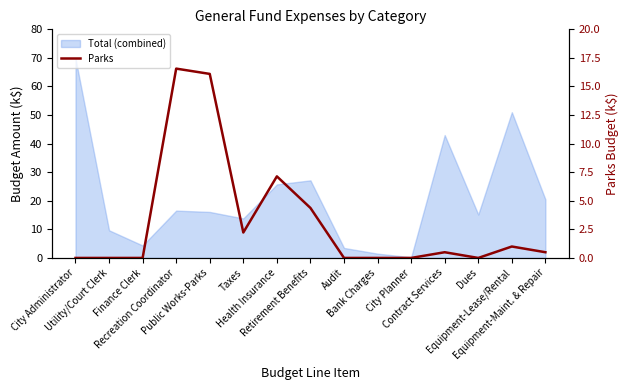

What is the difference between the maximum and minimum values?

16.6